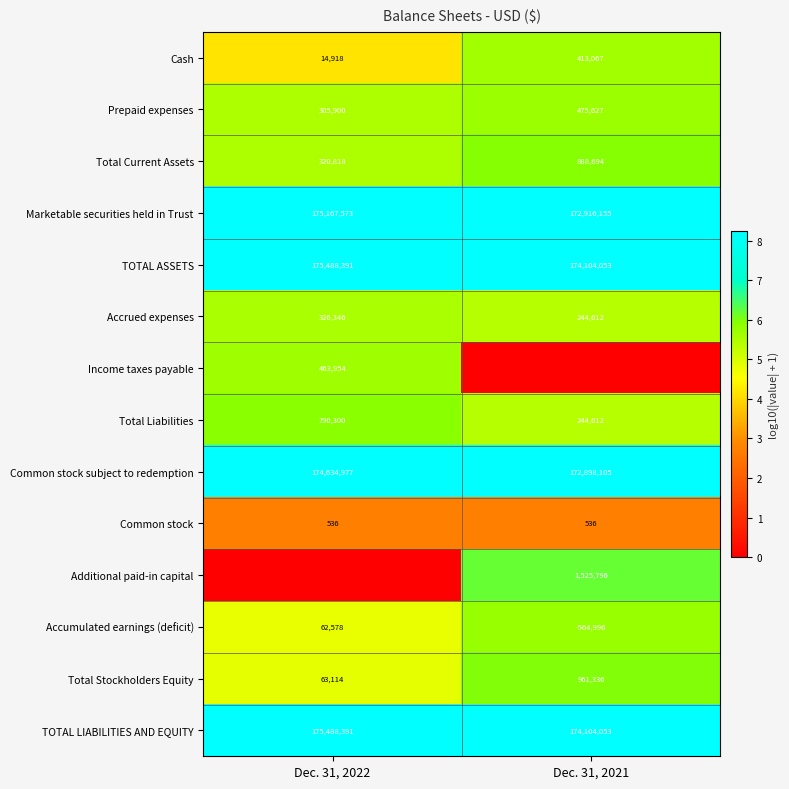

What is the approximate value of Prepaid expenses at Dec. 31, 2022, to the nearest 10?

305900